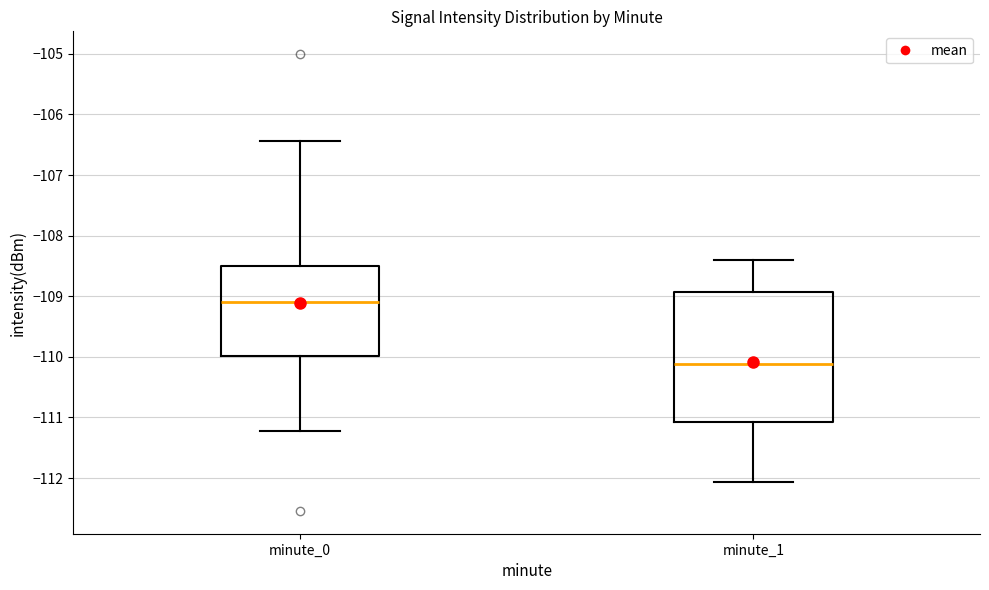

Which box is the tallest, from its lower edge to its upper edge?

minute_1